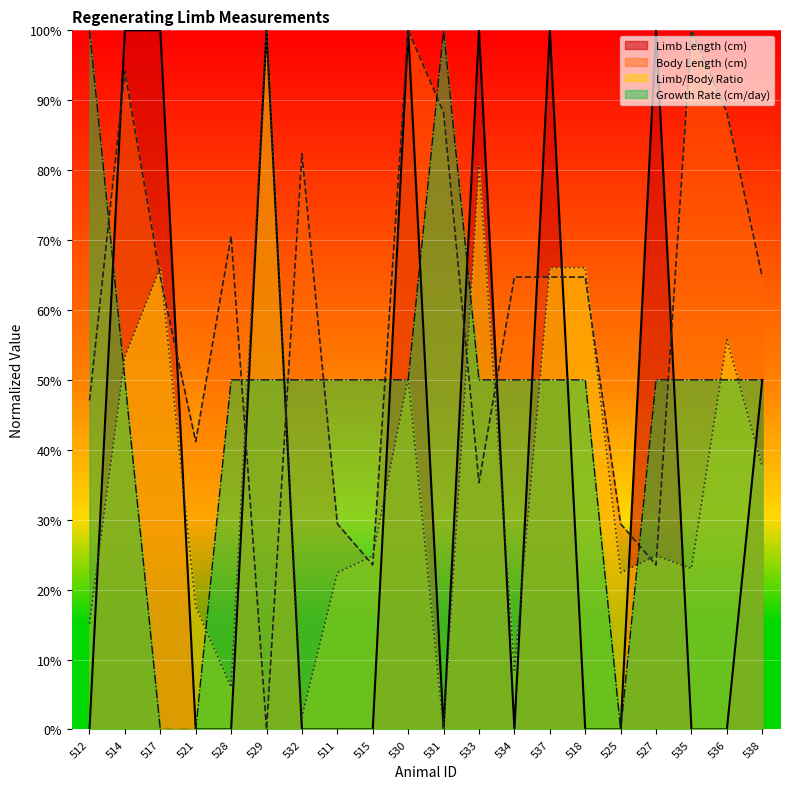

List the labels in order of Growth Rate (cm/day) value, largest first.

512, 531, 514, 528, 529, 532, 511, 515, 530, 533, 534, 537, 518, 527, 535, 536, 538, 517, 521, 525